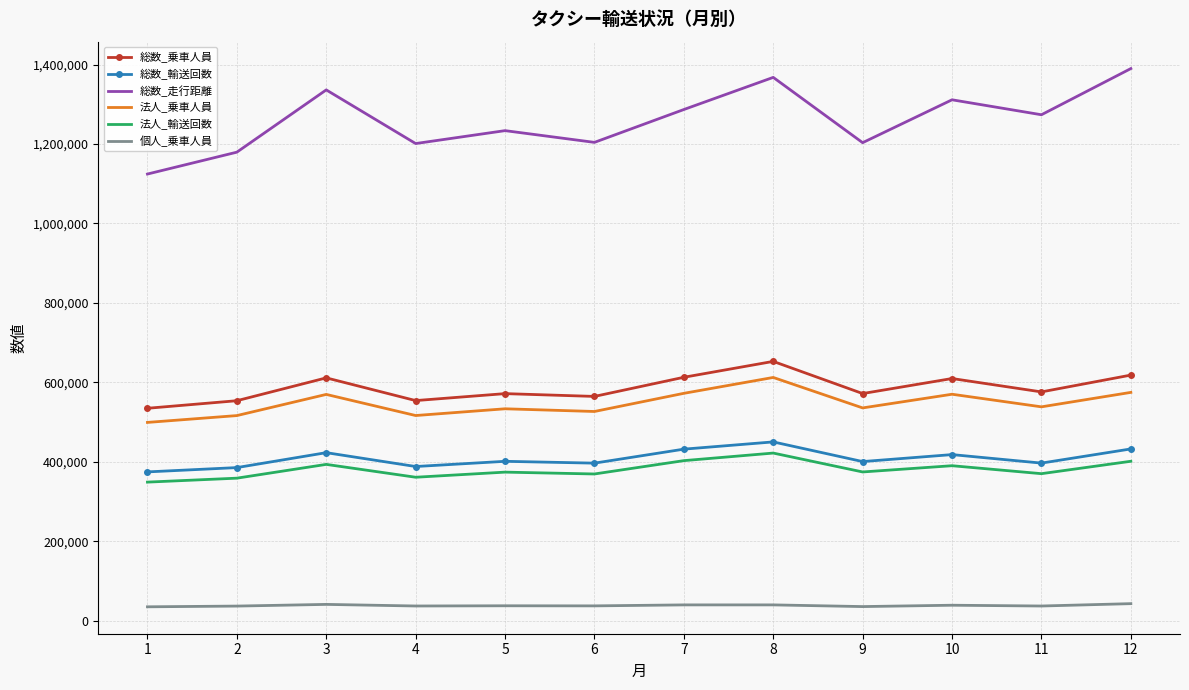

The 個人_乗車人員 series shows 38154 at 5. True or false?

True